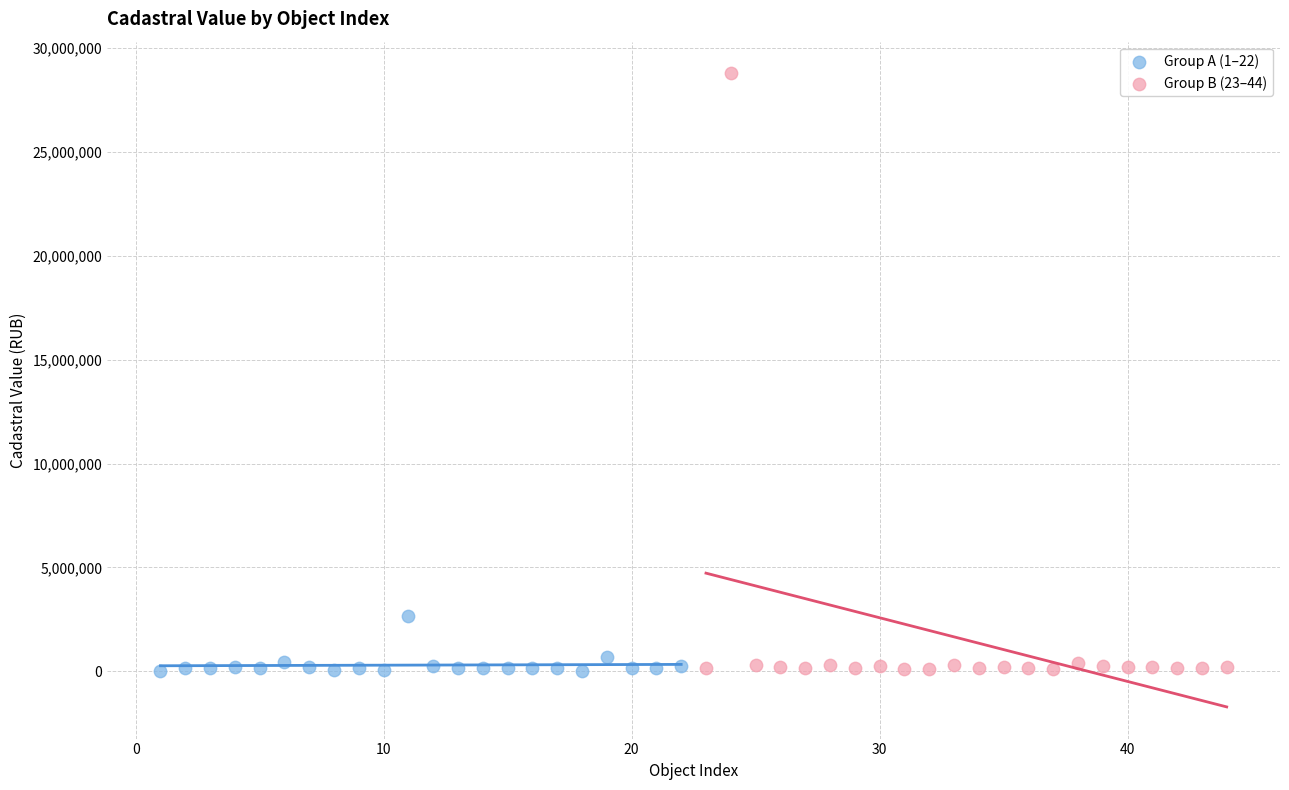

Which series has the largest Y range (max minus min)?

Group B (23–44)